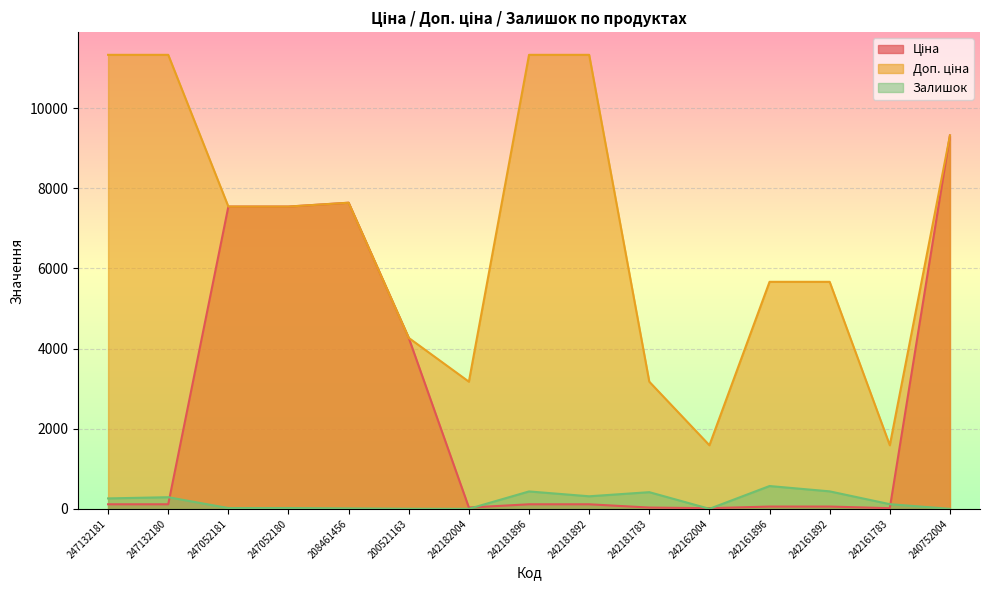

True or false: Залишок and Доп. ціна intersect in this chart.

False